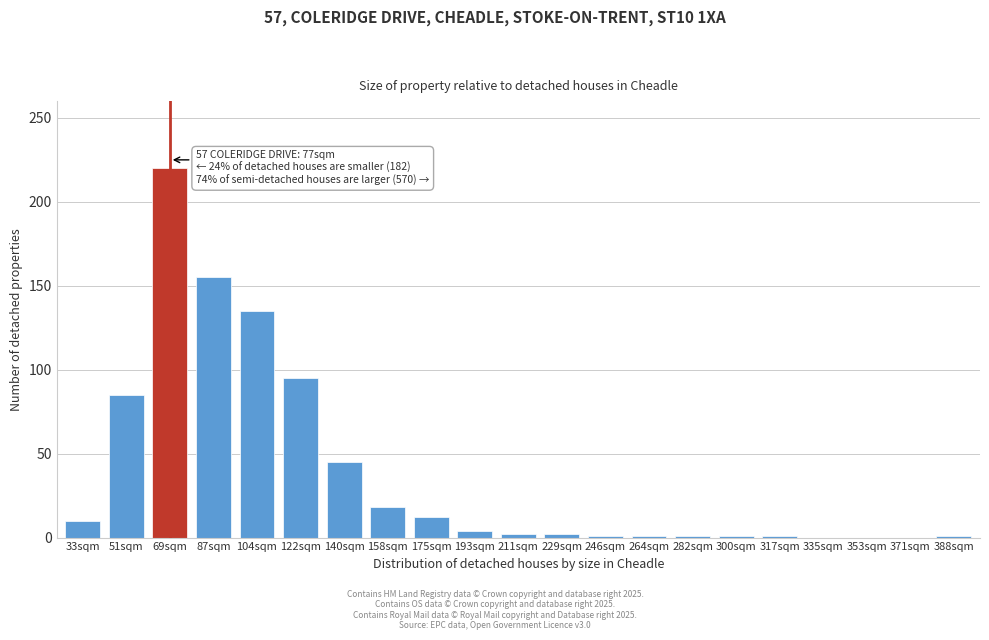

The value at 335sqm is 0. True or false?

True